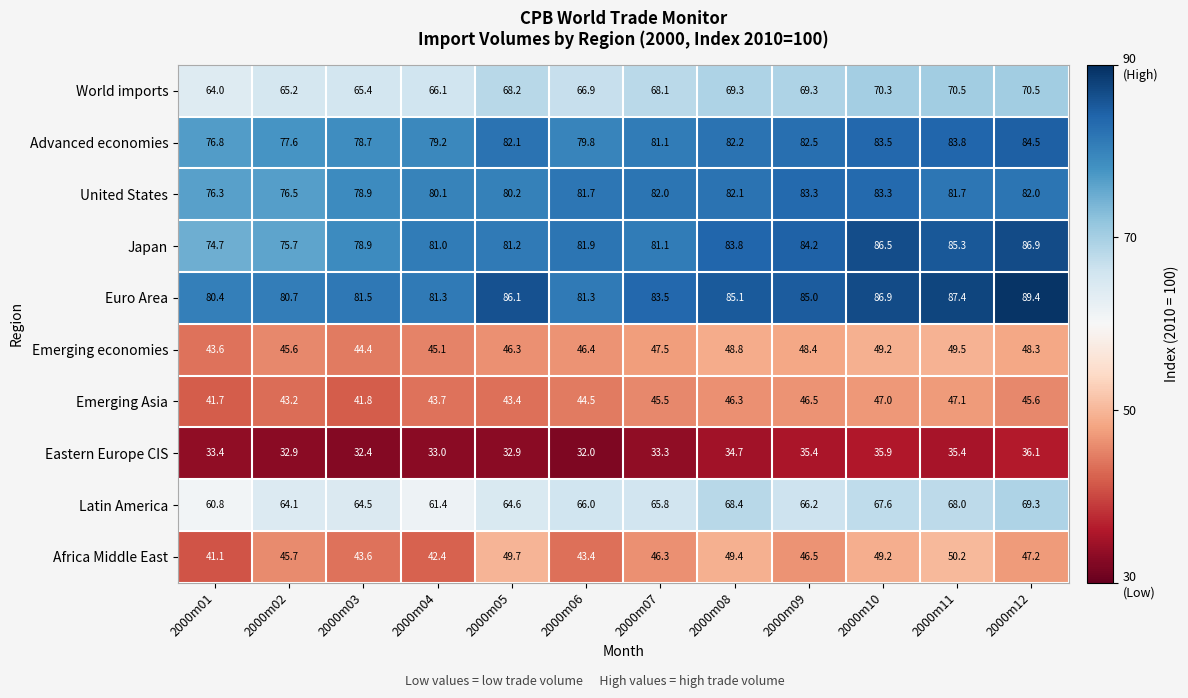

What is the maximum value shown in the chart?

89.4